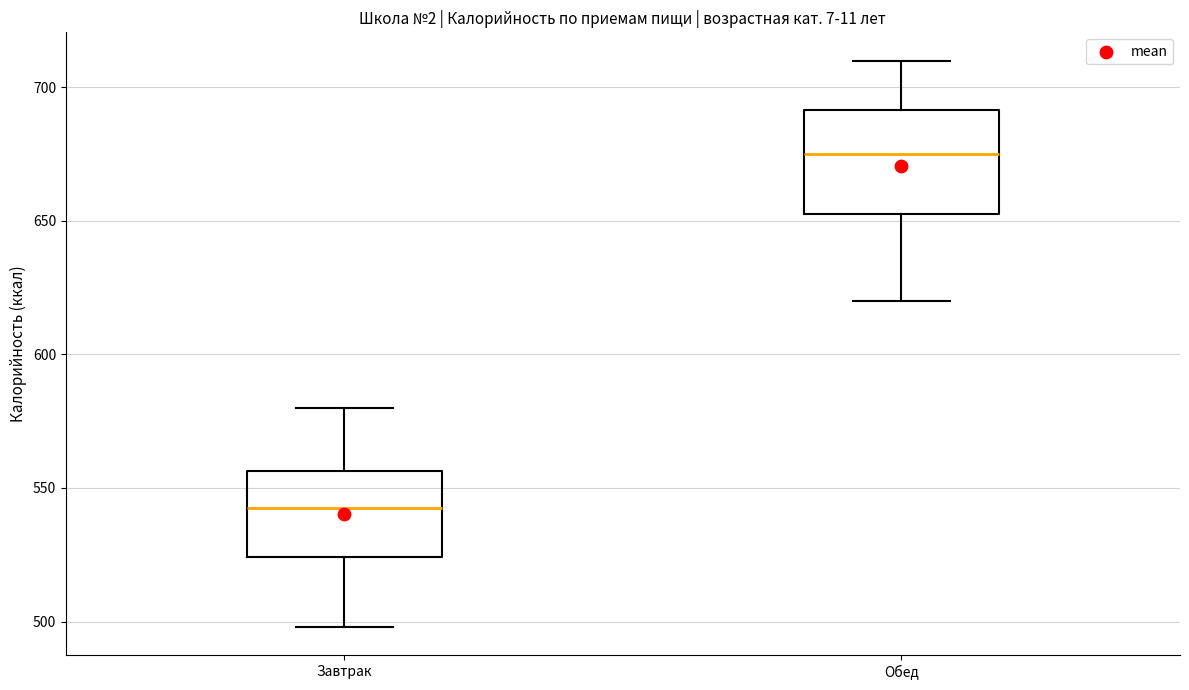

Which box's median line is the lowest?

Завтрак